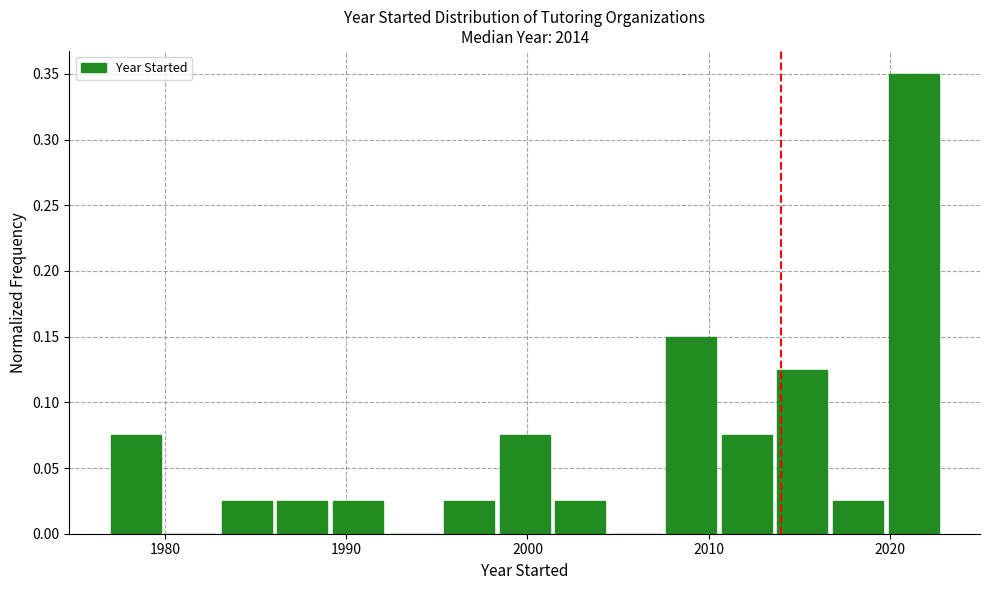

Read against the x-axis, roughly where is the centre of the tallest bar?

2021